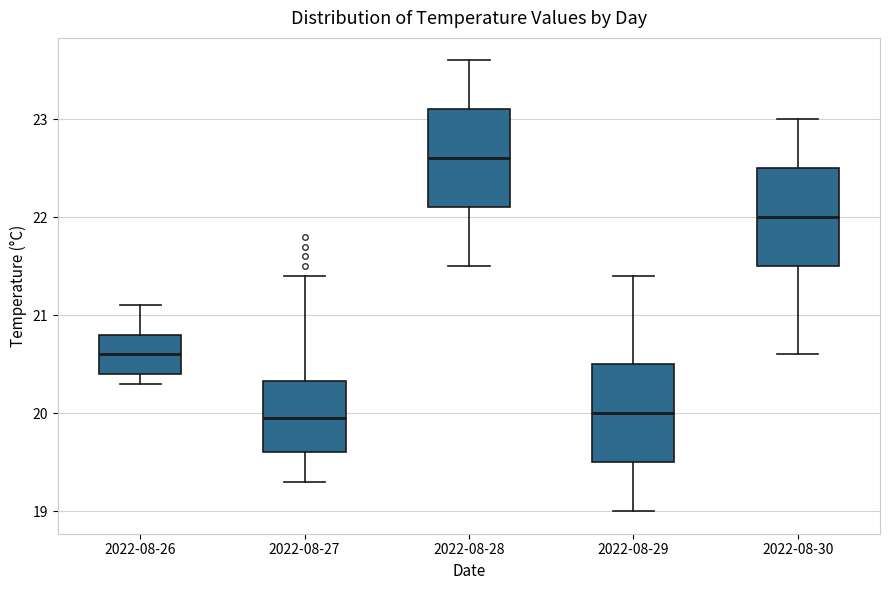

Reading left to right, read every box against the y-axis: the position of its median line, the range the box covers, and the ends of its whiskers. The values are not printed on the chart, so give them approximately, as read against the axis.

2022-08-26: median 20.6, box 20.4 to 20.8, whiskers 20.3 to 21.1
2022-08-27: median 20.0, box 19.6 to 20.3, whiskers 19.3 to 21.4
2022-08-28: median 22.6, box 22.1 to 23.1, whiskers 21.5 to 23.6
2022-08-29: median 20.0, box 19.5 to 20.5, whiskers 19.0 to 21.4
2022-08-30: median 22.0, box 21.5 to 22.5, whiskers 20.6 to 23.0